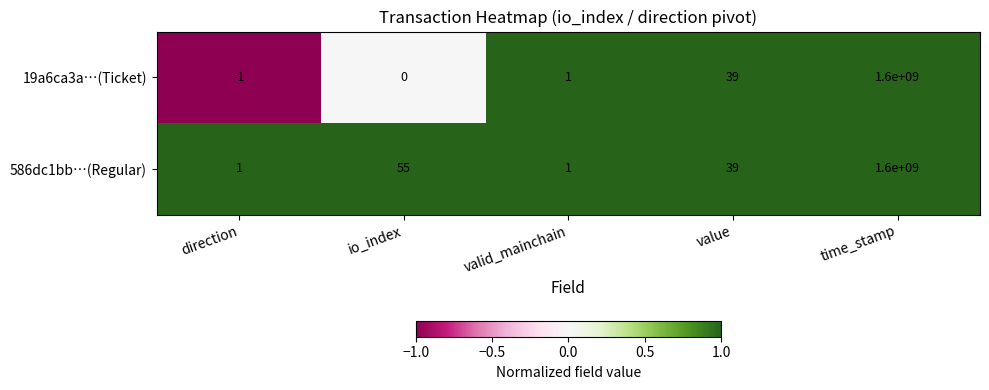

Which series changed the most between direction and valid_mainchain?

19a6ca3a…(Ticket)